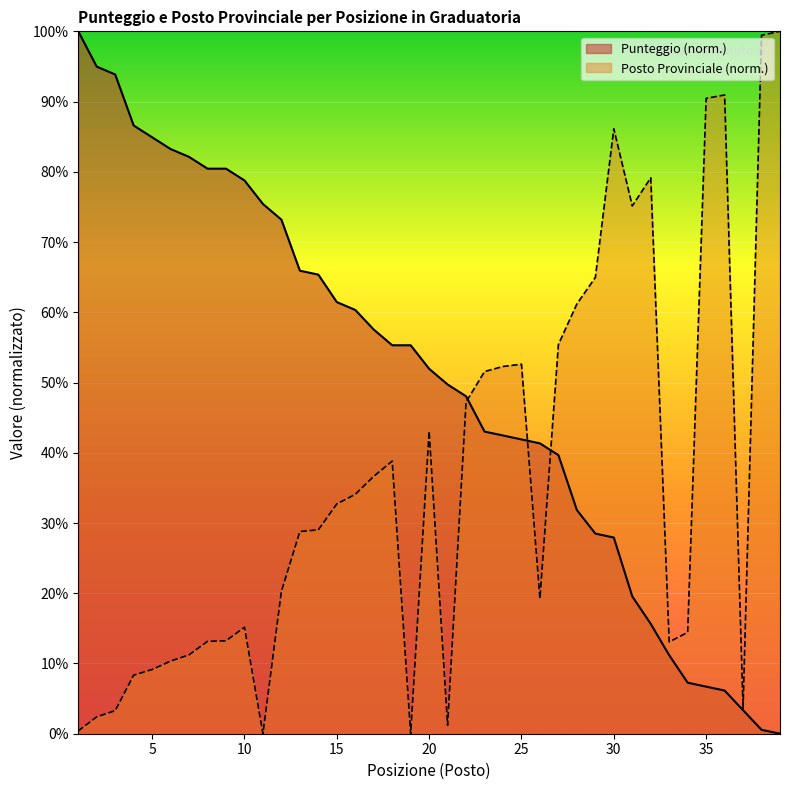

Reading right to left, extract all data points from this chart.

Punteggio: 39=0.0	38=0.6	37=3.4	36=6.1	35=6.7	34=7.3	33=11.2	32=15.6	31=19.6	30=27.9	29=28.5	28=31.8	27=39.7	26=41.3	25=41.9	24=42.5	23=43.0	22=48.0	21=49.7	20=52.0	19=55.3	18=55.3	17=57.5	16=60.3	15=61.5	14=65.4	13=65.9	12=73.2	11=75.4	10=78.8	9=80.4	8=80.4	7=82.1	6=83.2	5=84.9	4=86.6	3=93.9	2=95.0	1=100.0
Posto Provinciale: 39=100.0	38=99.4	37=3.6	36=90.9	35=90.5	34=14.4	33=13.1	32=79.1	31=75.1	30=86.1	29=65.0	28=61.2	27=55.4	26=19.2	25=52.6	24=52.3	23=51.6	22=47.2	21=1.2	20=43.1	19=0.0	18=38.8	17=36.6	16=34.1	15=32.7	14=29.0	13=28.8	12=20.3	11=0.0	10=15.2	9=13.2	8=13.2	7=11.2	6=10.3	5=9.1	4=8.3	3=3.3	2=2.4	1=0.4